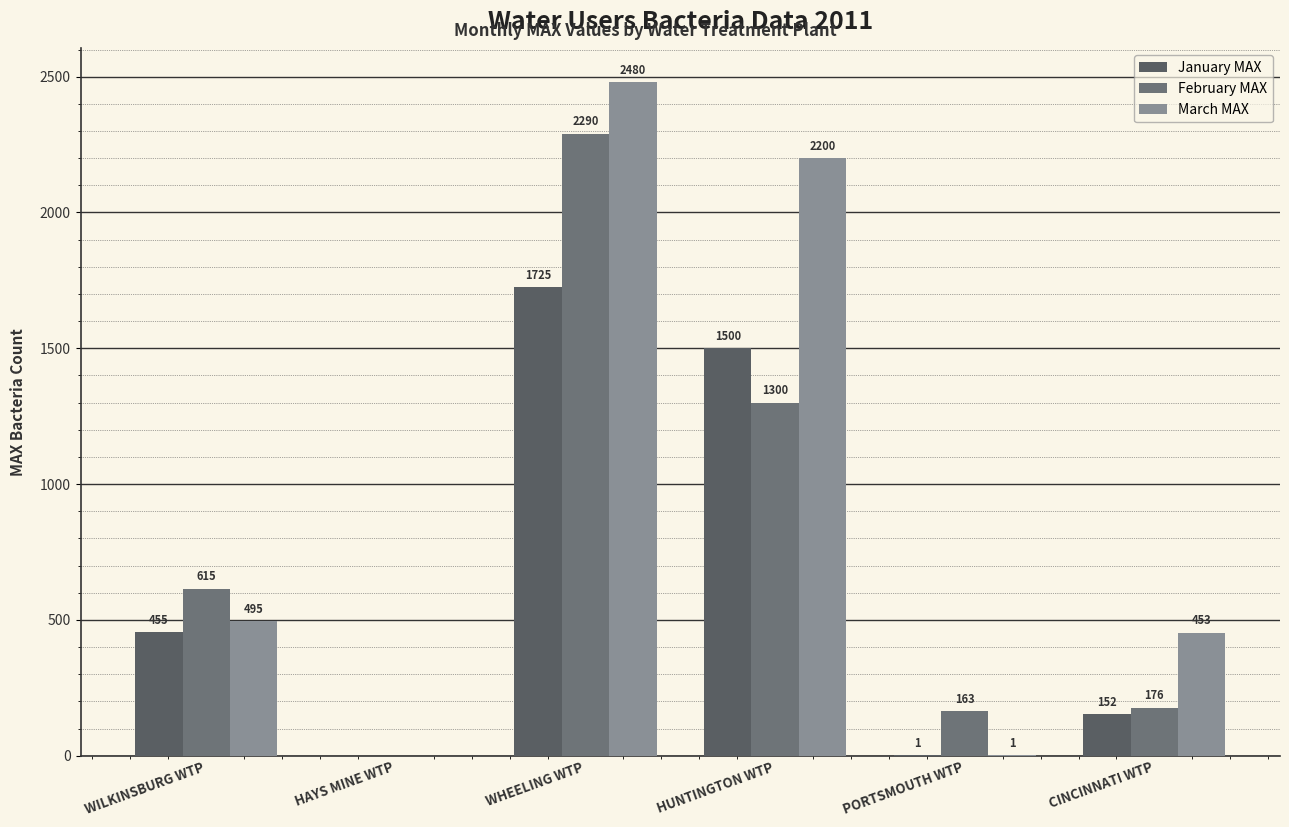

The value of January MAX at HAYS MINE WTP is 0. True or false?

True